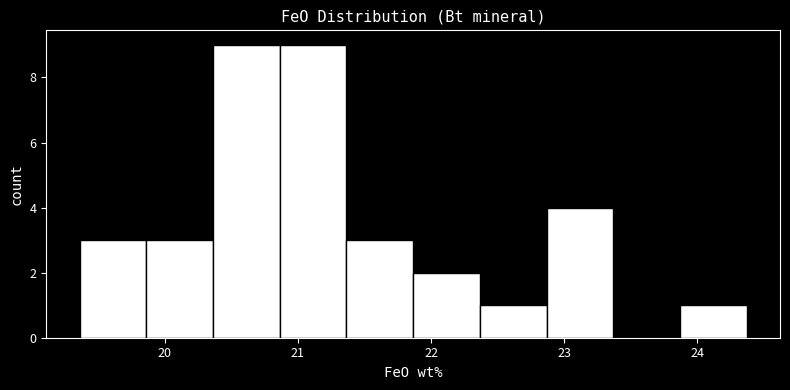

Reading left to right, transcribe this chart: for each bar, give the range it covers on the x-axis and its height. Neither the bar edges nor the heights are printed on the chart, so give them approximately, as read against the axes.

19.4 to 19.9: 3
19.9 to 20.4: 3
20.4 to 20.9: 9
20.9 to 21.4: 9
21.4 to 21.9: 3
21.9 to 22.4: 2
22.4 to 22.9: 1
22.9 to 23.4: 4
23.4 to 23.9: 0
23.9 to 24.4: 1